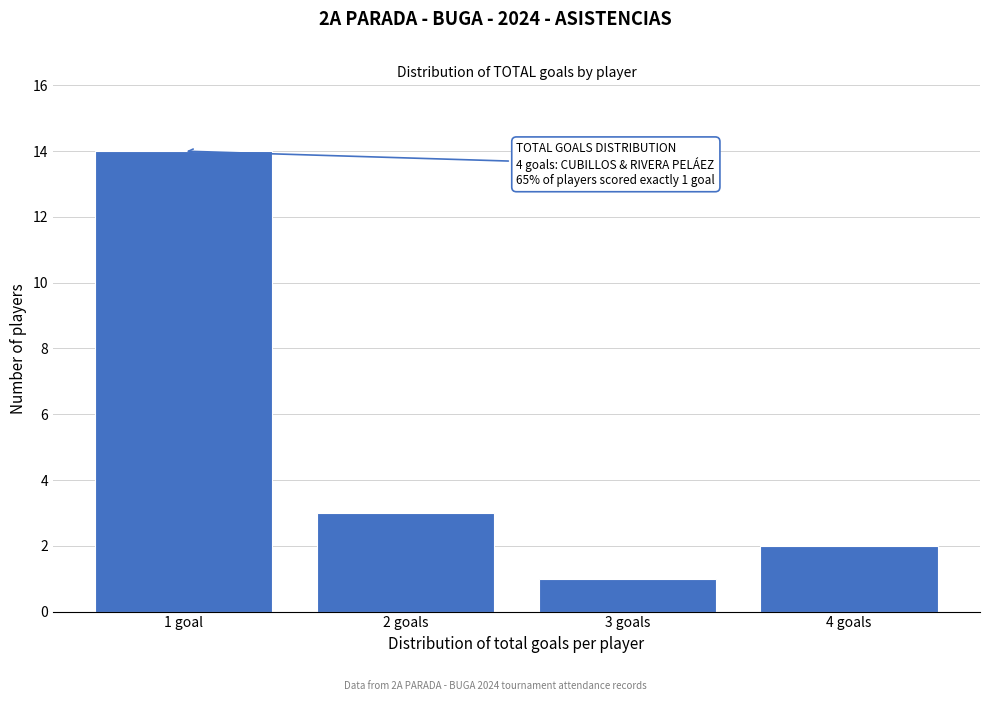

Reading left to right, extract all data points from this chart.

14	3	1	2